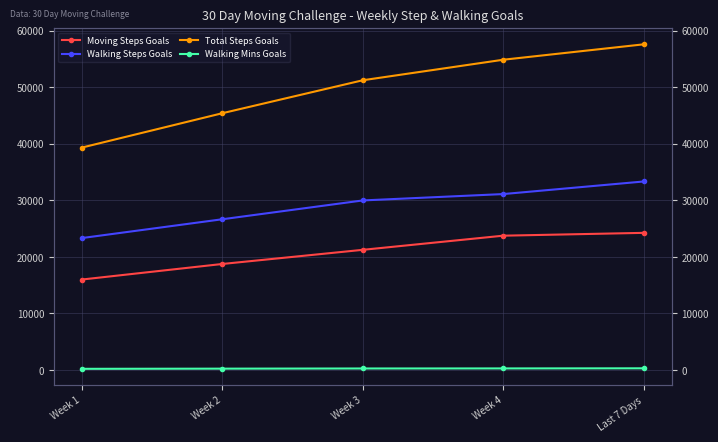

True or false: Walking Mins Goals has more than 0 interior local peaks.

False